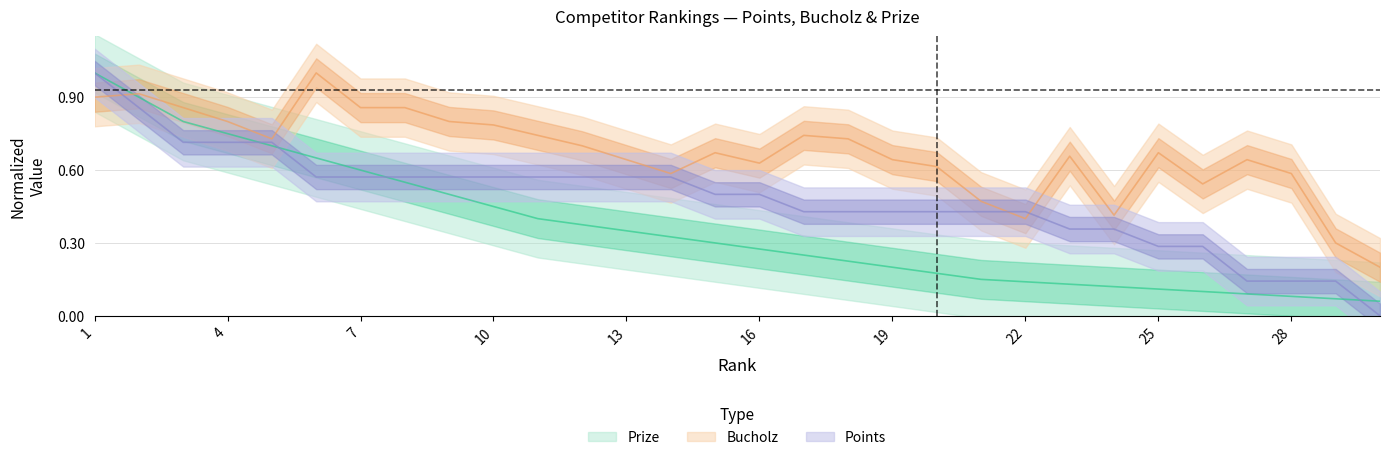

What is the approximate value of Bucholz at 23?

0.7